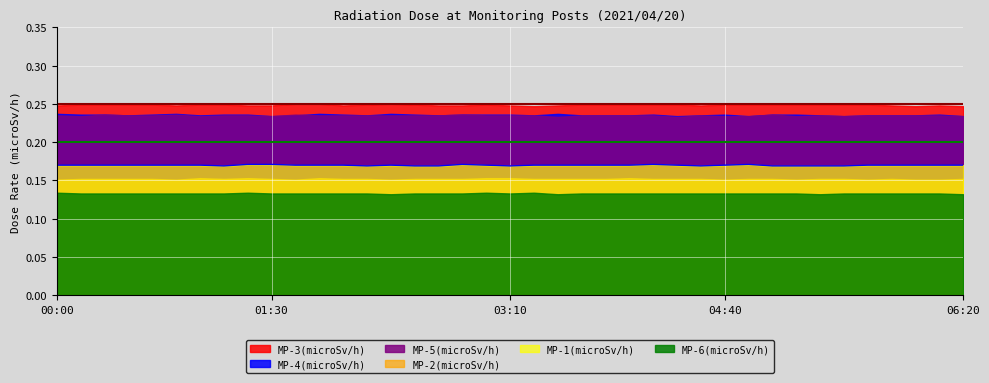

True or false: MP-6(microSv/h) and MP-3(microSv/h) cross at least once.

False